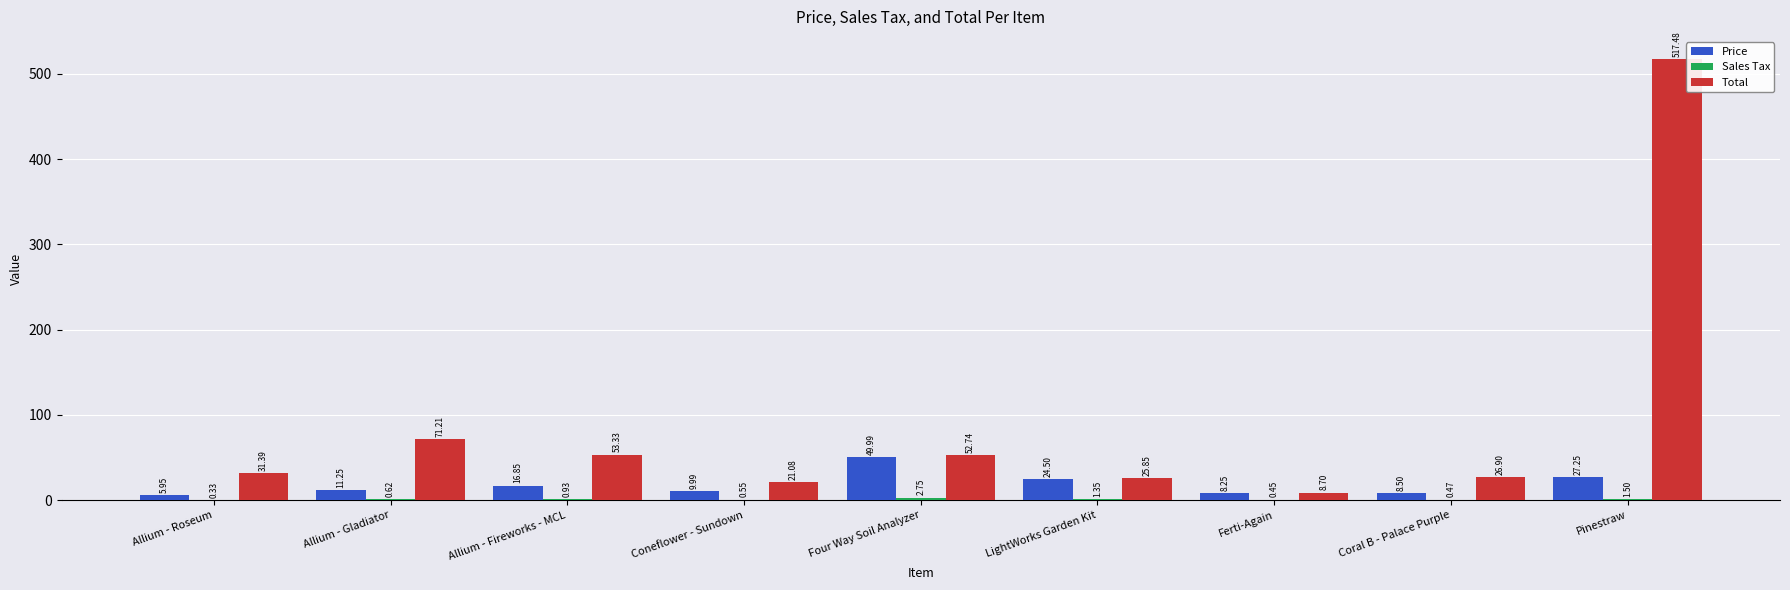

Where is Total nearest to the value 263?

Allium - Gladiator